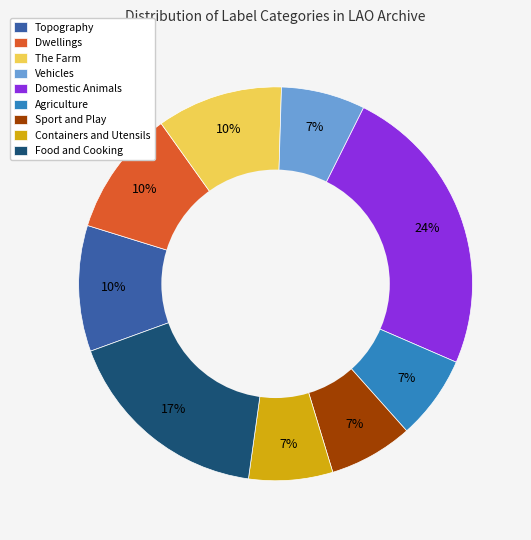

What is the largest slice in the pie chart?

Domestic Animals